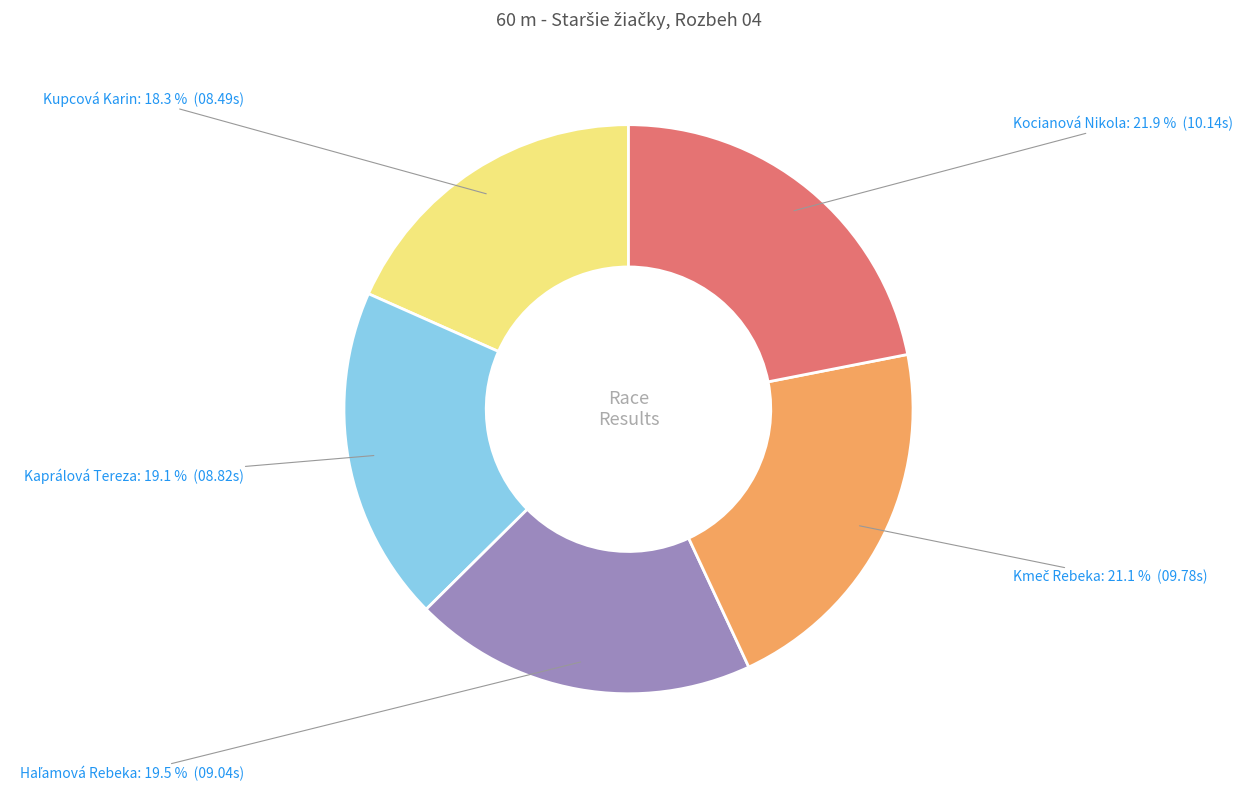

To the nearest percent, what percentage of the pie is Kocianová Nikola?

22%